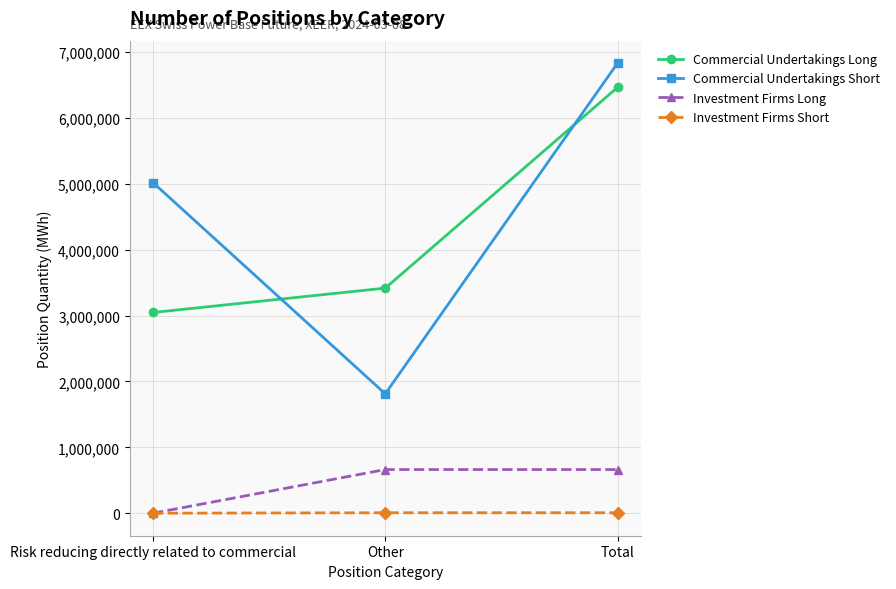

Between Other and Total, which series saw the biggest shift?

Commercial Undertakings Short